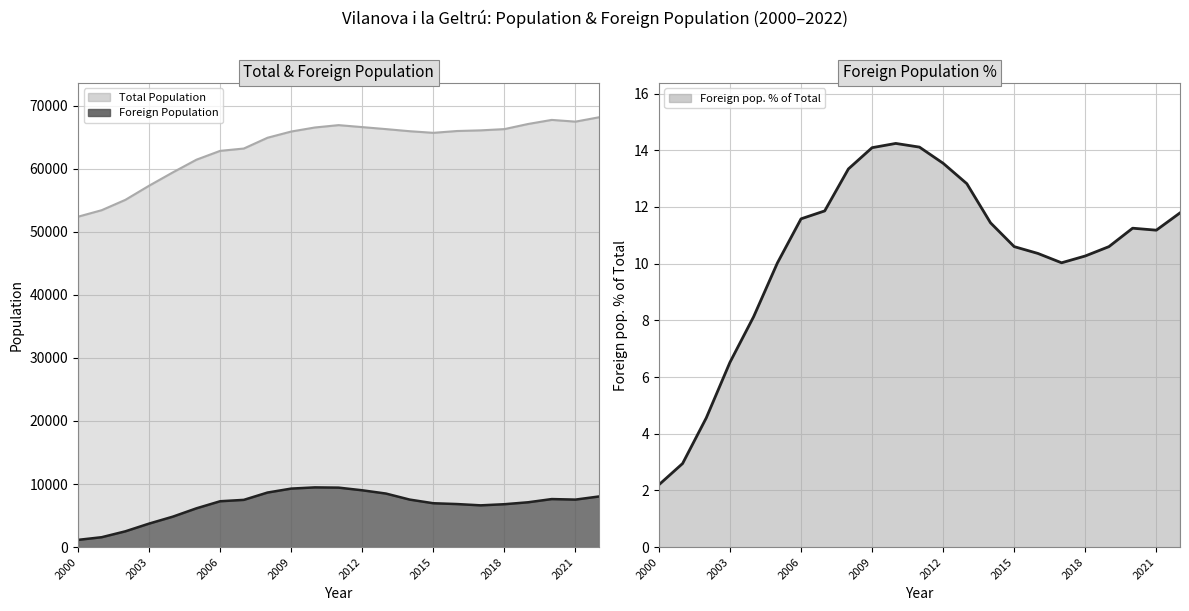

What is the sum of all Foreign Population values?

154186